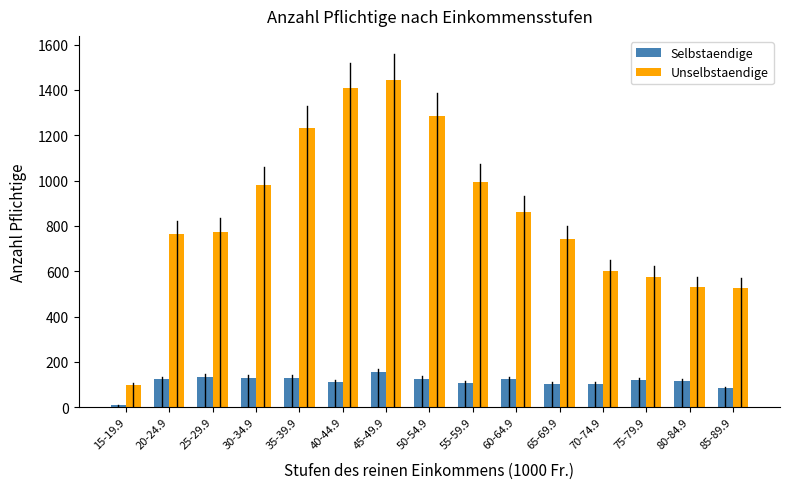

At how many categories does at least one series exceed 1345?

2